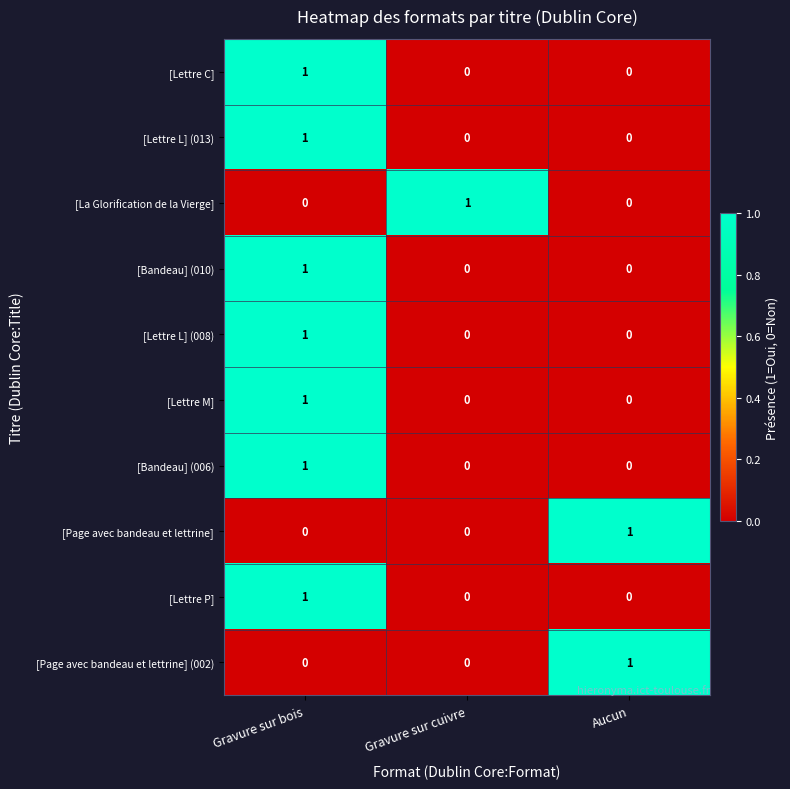

What is the total value across all series at Gravure sur cuivre?

1